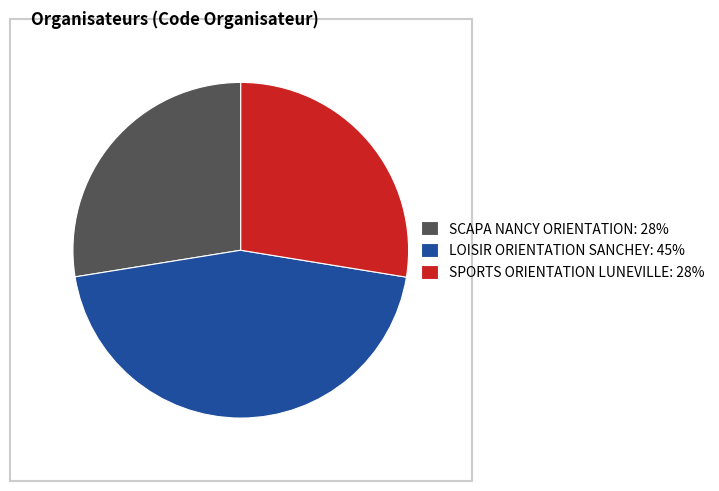

Is LOISIR ORIENTATION SANCHEY: 45% the majority of the pie?

No